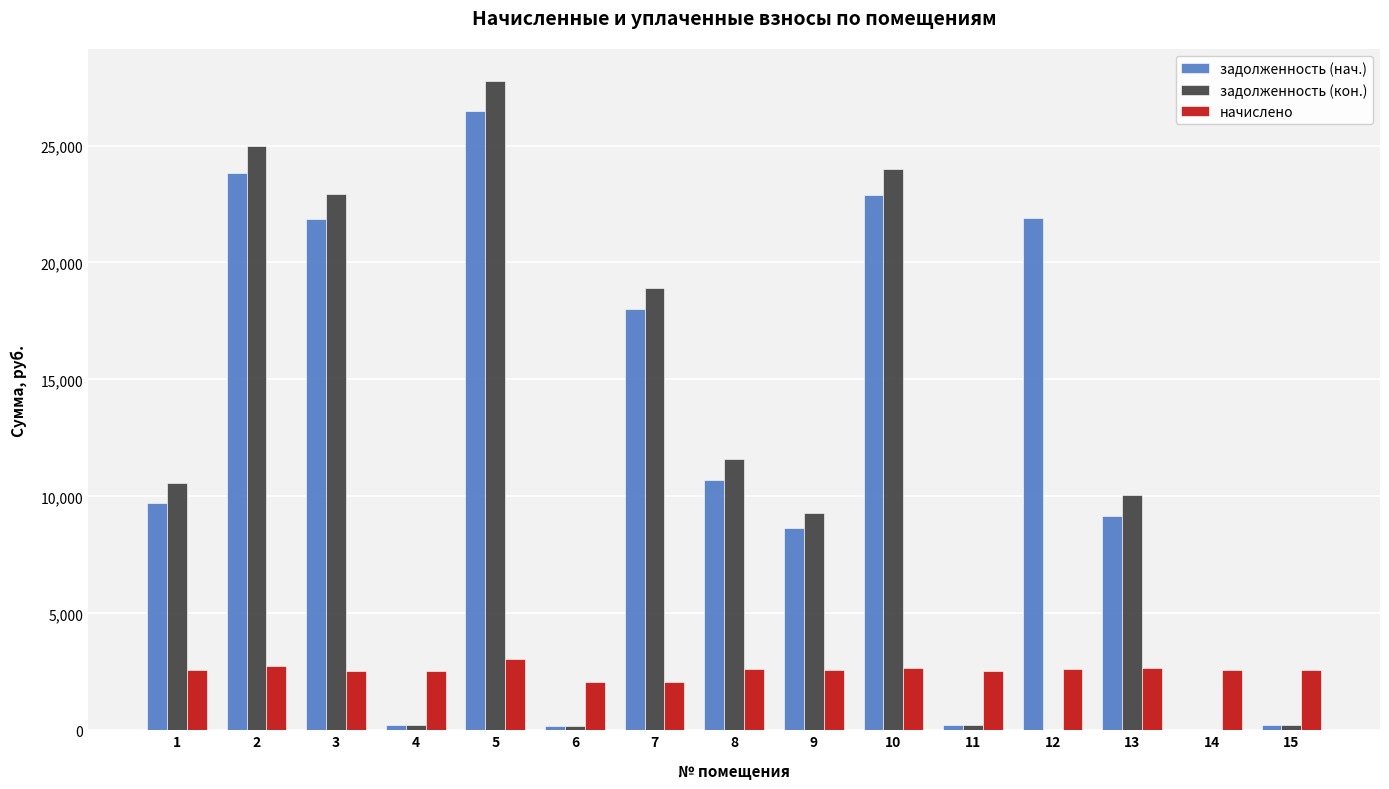

Which series has the largest range (max minus min)?

задолженность (кон.)